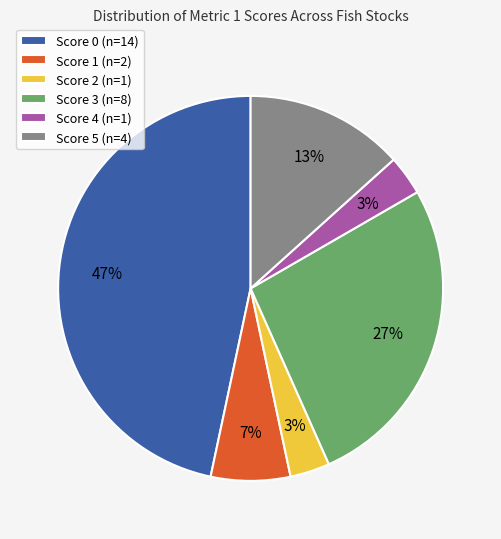

To the nearest percent, what is the average slice percentage?

17%